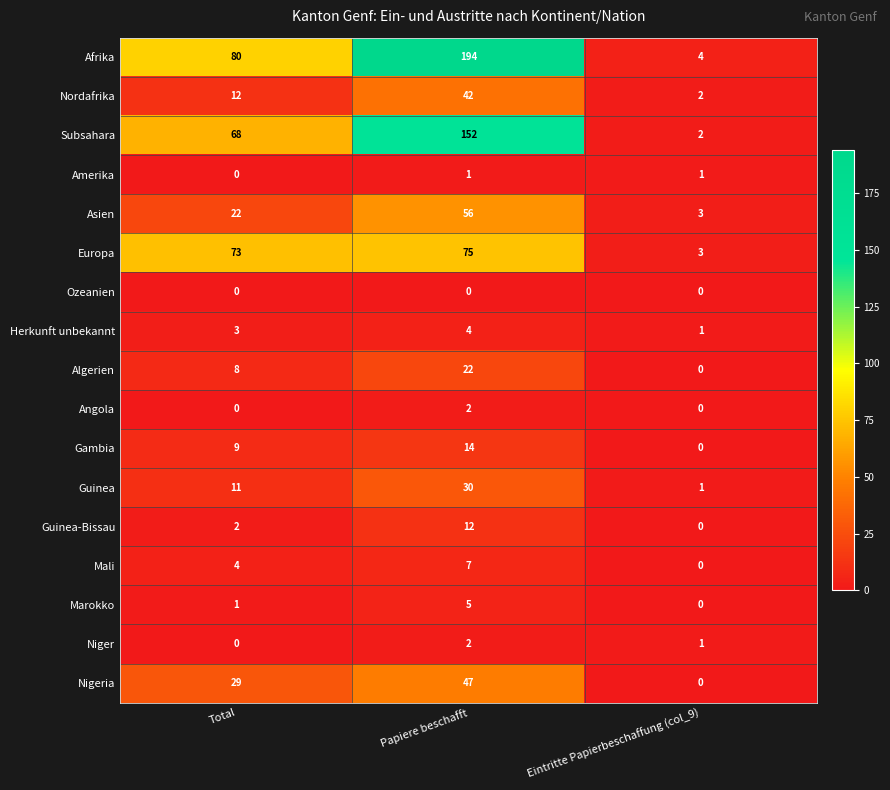

The Europa series shows 5 at Eintritte Papierbeschaffung (col_9). True or false?

False